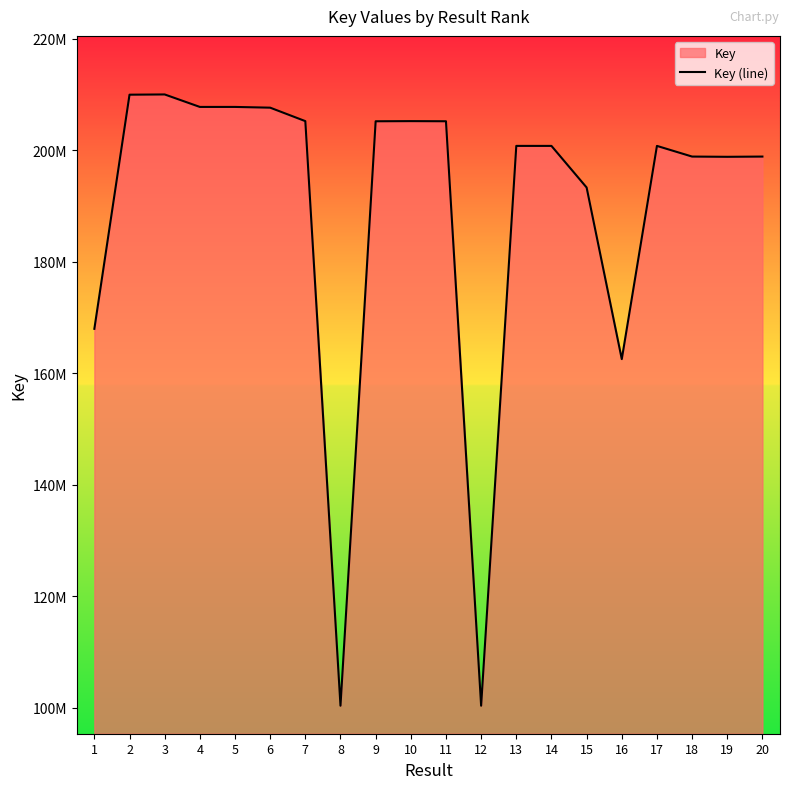

Does the chart have visible grid lines?

No